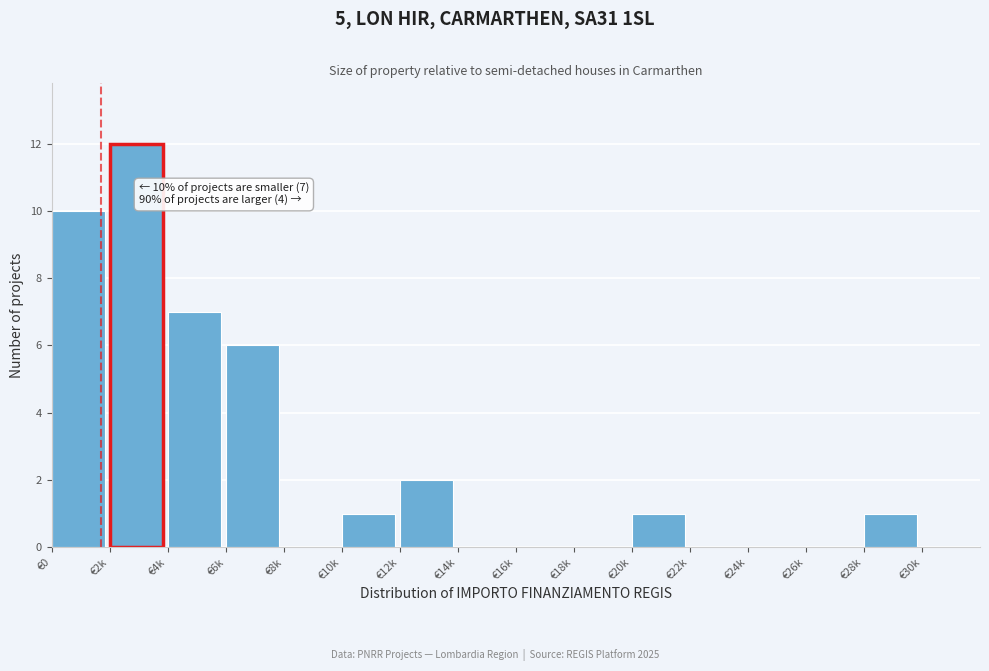

Reading right to left, transcribe all the data shown in this chart.

€30k=0	€28k=1	€26k=0	€24k=0	€22k=0	€20k=1	€18k=0	€16k=0	€14k=0	€12k=2	€10k=1	€8k=0	€6k=6	€4k=7	€2k=12	€0=10